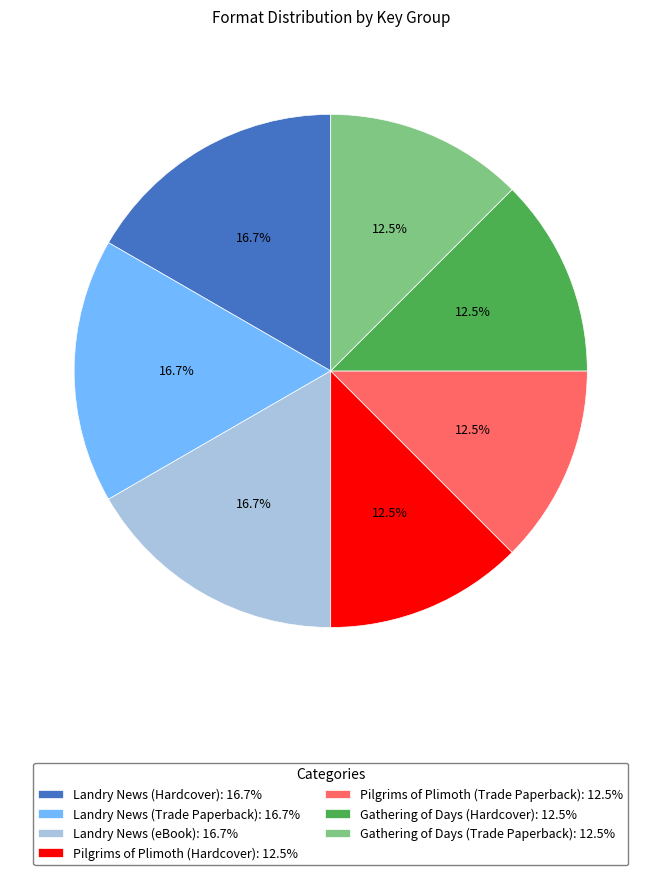

How many slices are in this pie chart?

7